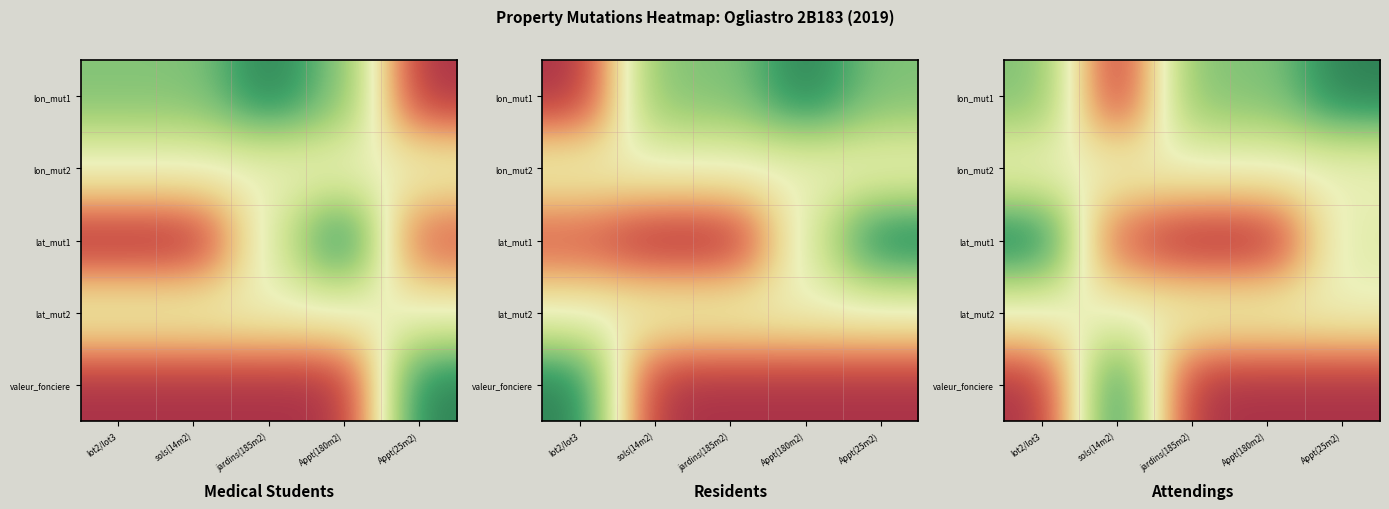

What is the total value across all series at Appt(180m2)?

3.2